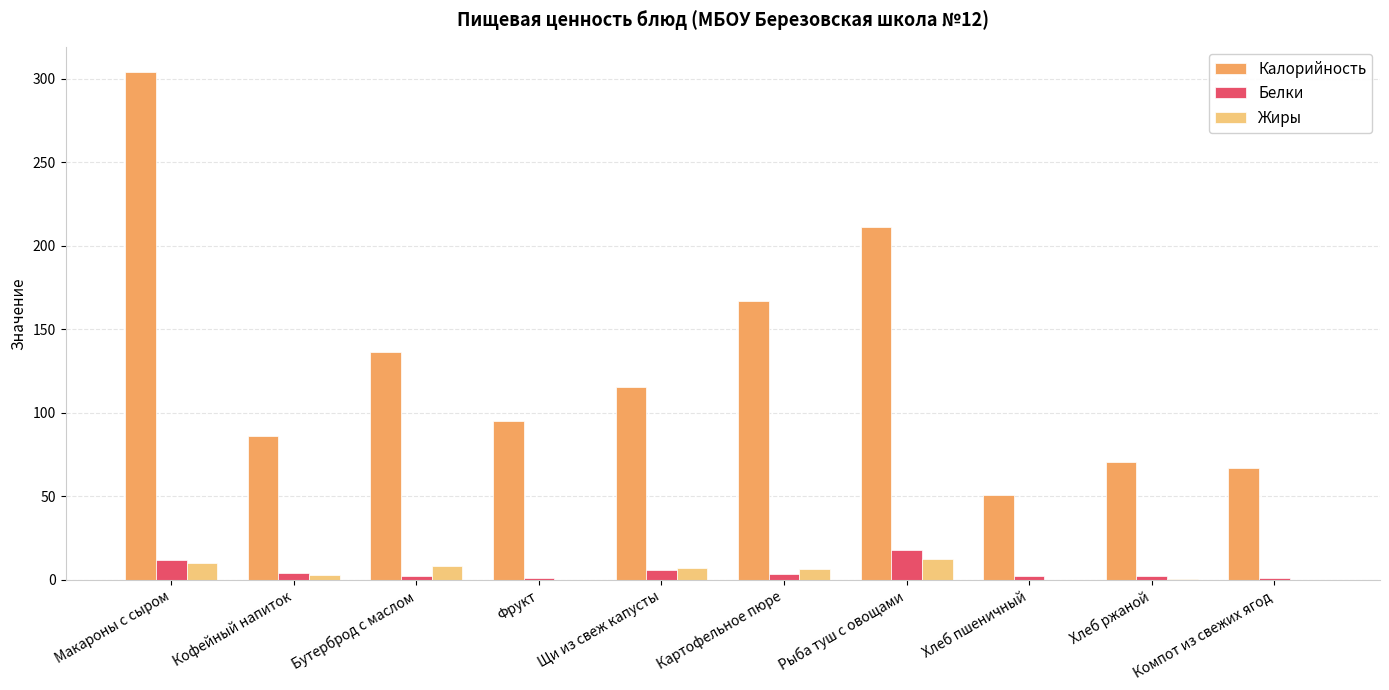

At which category does the chart reach its peak across all series?

Макароны с сыром